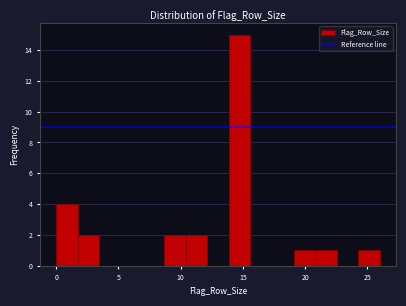

Read against the x-axis, roughly where is the centre of the tallest bar?

14.5